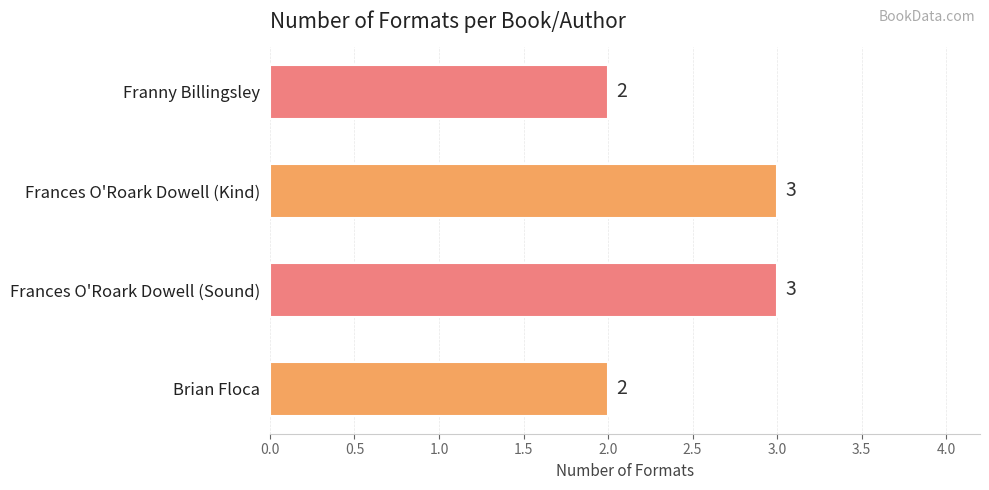

The chart shows a value of 2 at Frances O'Roark Dowell (Sound). True or false?

False